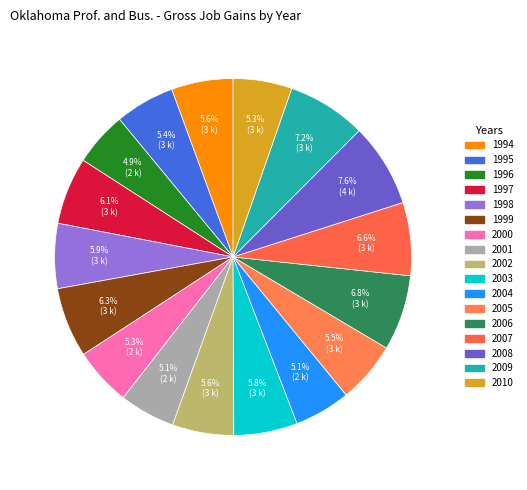

Count the number of slices in the pie.

17